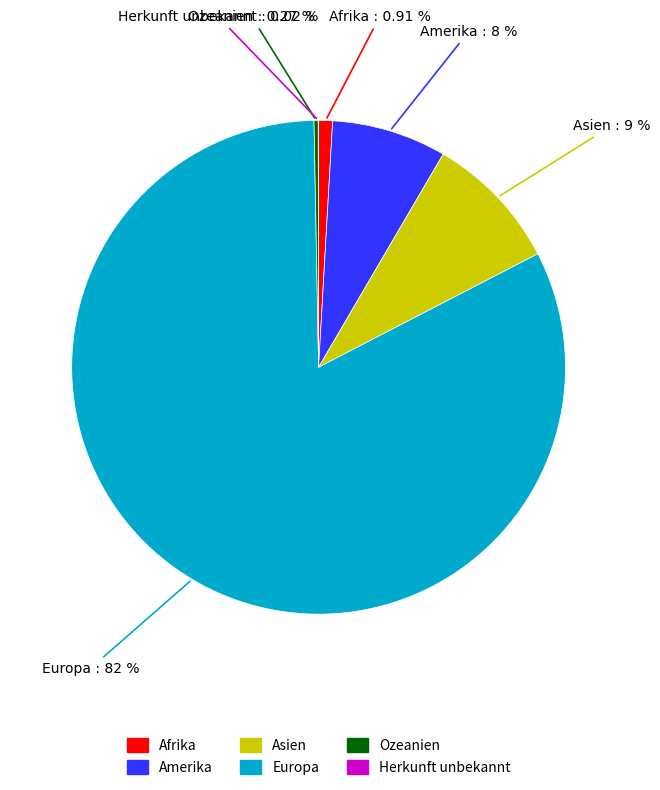

Which has a higher value, Amerika or Asien?

Asien